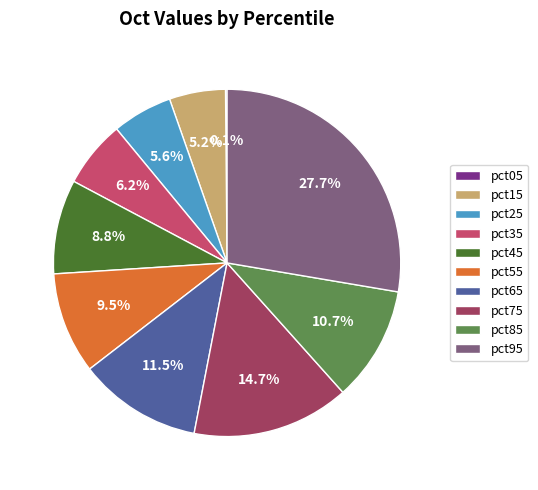

Is the sum of pct65 and pct85 greater than half?

No